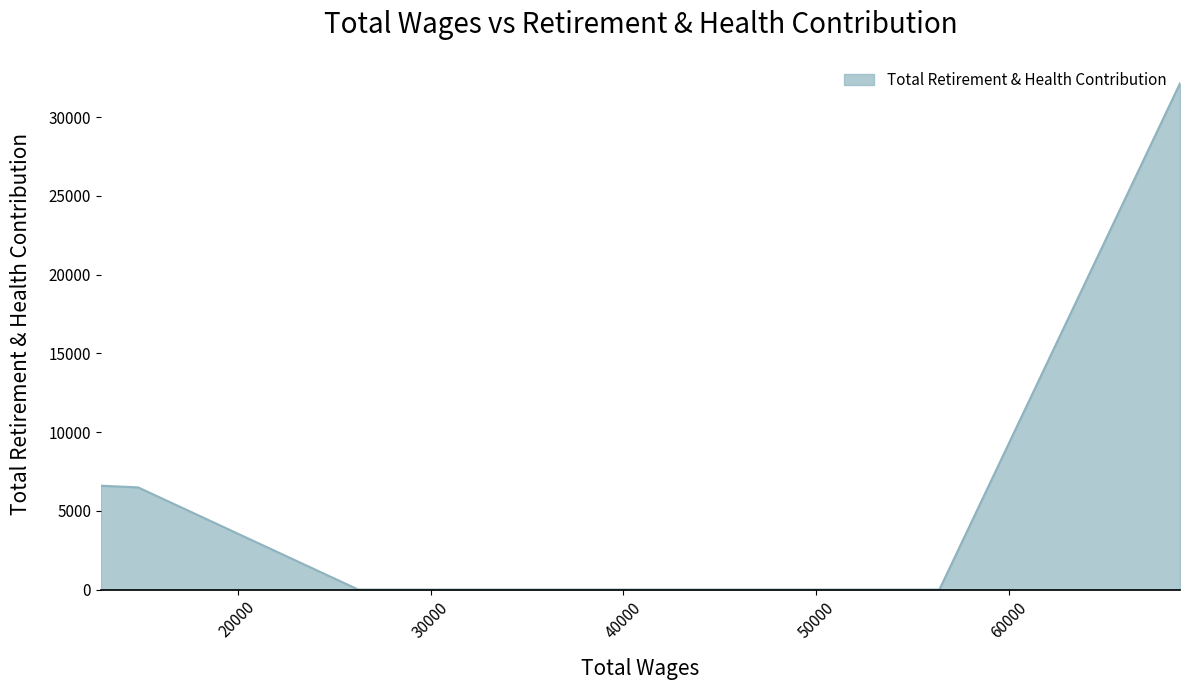

Does the chart display data point markers on the line(s)?

No